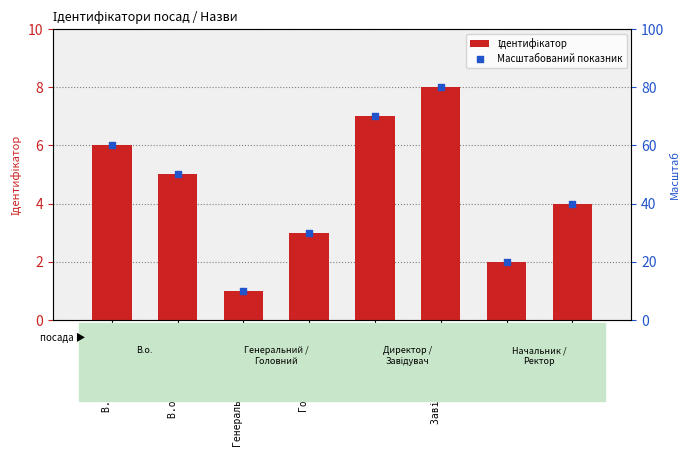

At how many categories does at least one series exceed 31?

5